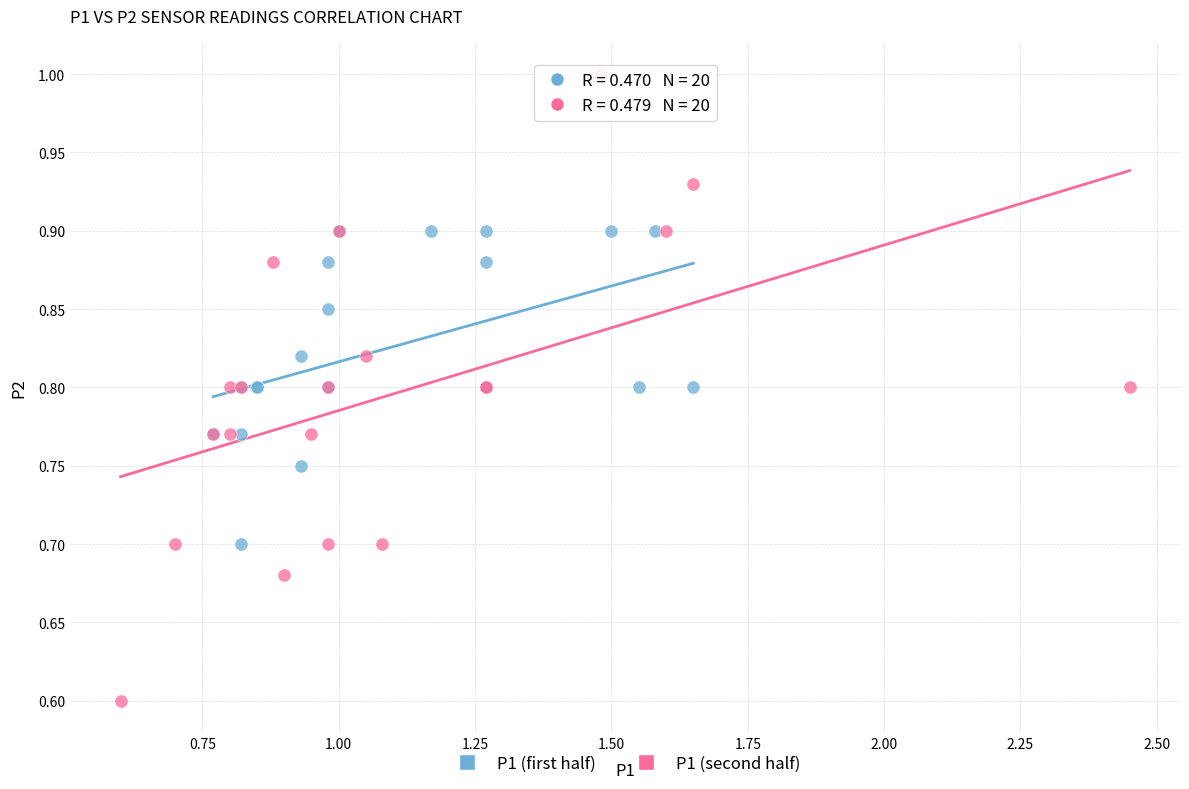

Which series has the largest Y range (max minus min)?

P1 (second half)